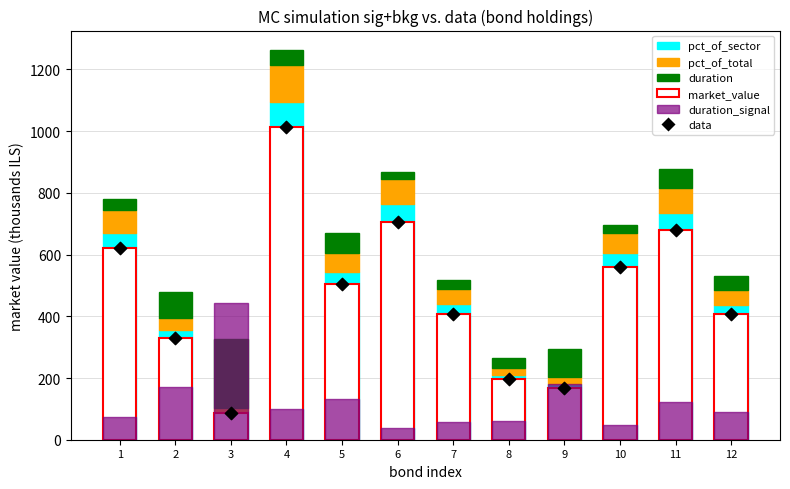

What is the total value across all series at 8?

717.3